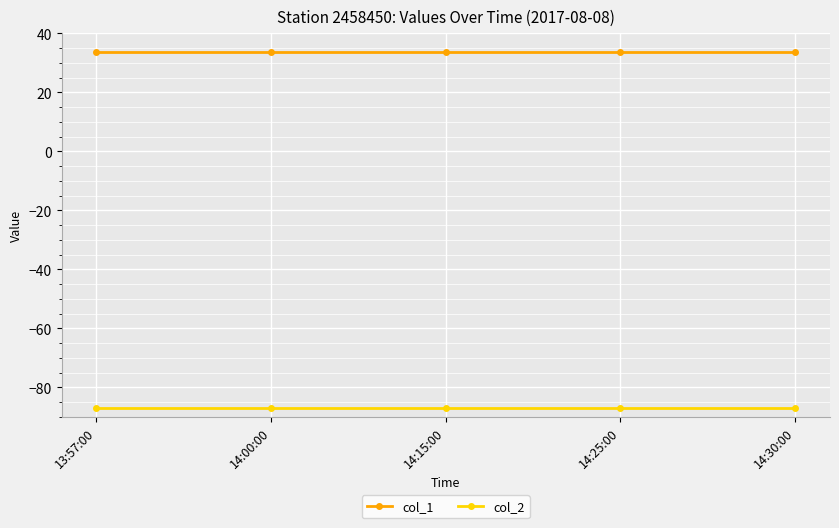

What is the label of the 5th point from the right?

13:57:00